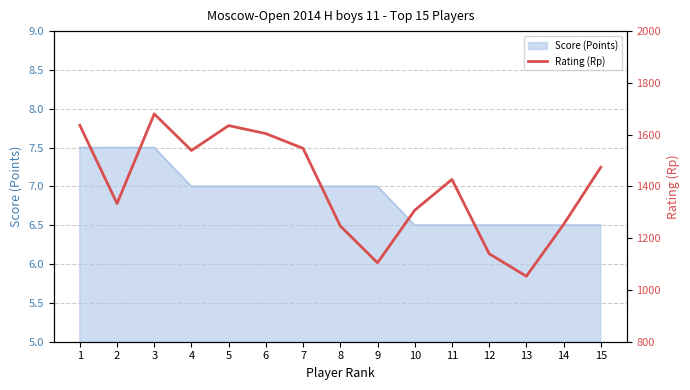

The value of Score (Points) at 2 is 7.5. True or false?

True